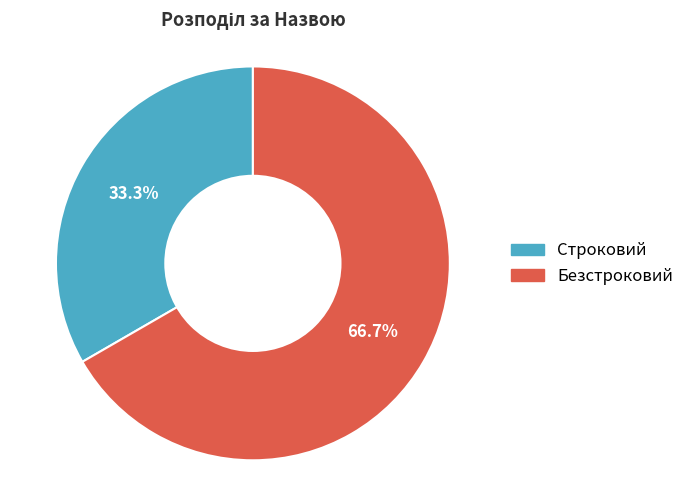

Count the number of slices in the pie.

2